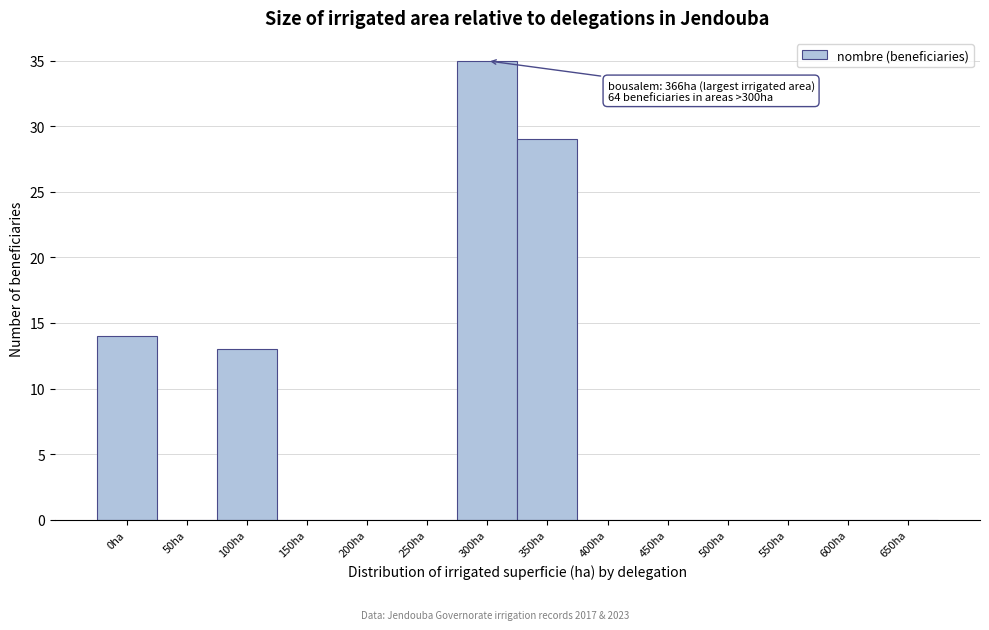

Reading left to right, transcribe all the data shown in this chart.

0ha=14	50ha=0	100ha=13	150ha=0	200ha=0	250ha=0	300ha=35	350ha=29	400ha=0	450ha=0	500ha=0	550ha=0	600ha=0	650ha=0